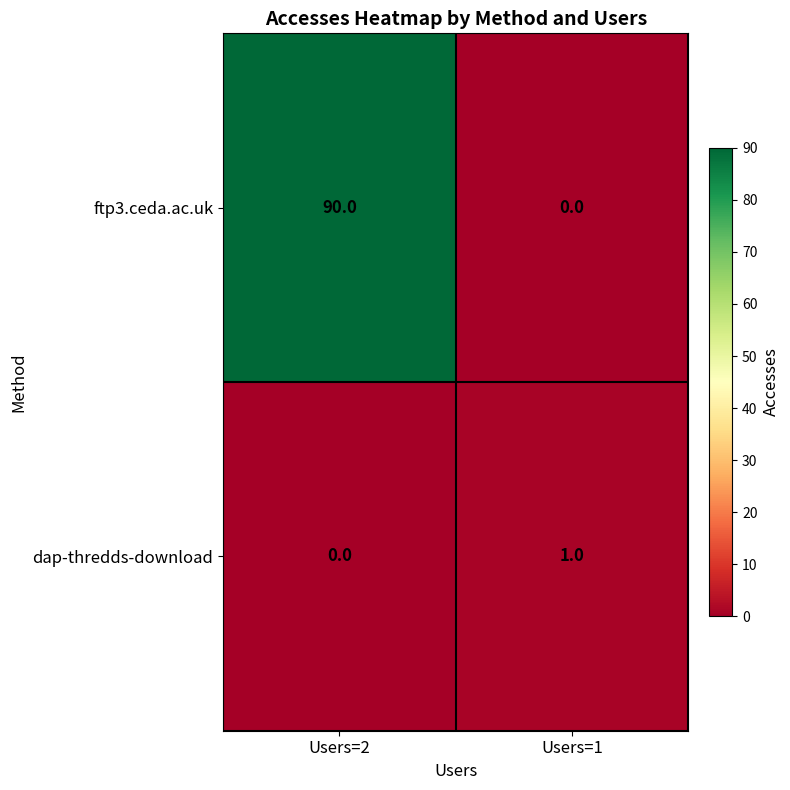

True or false: dap-thredds-download has a value of 1 at Users=1.

True